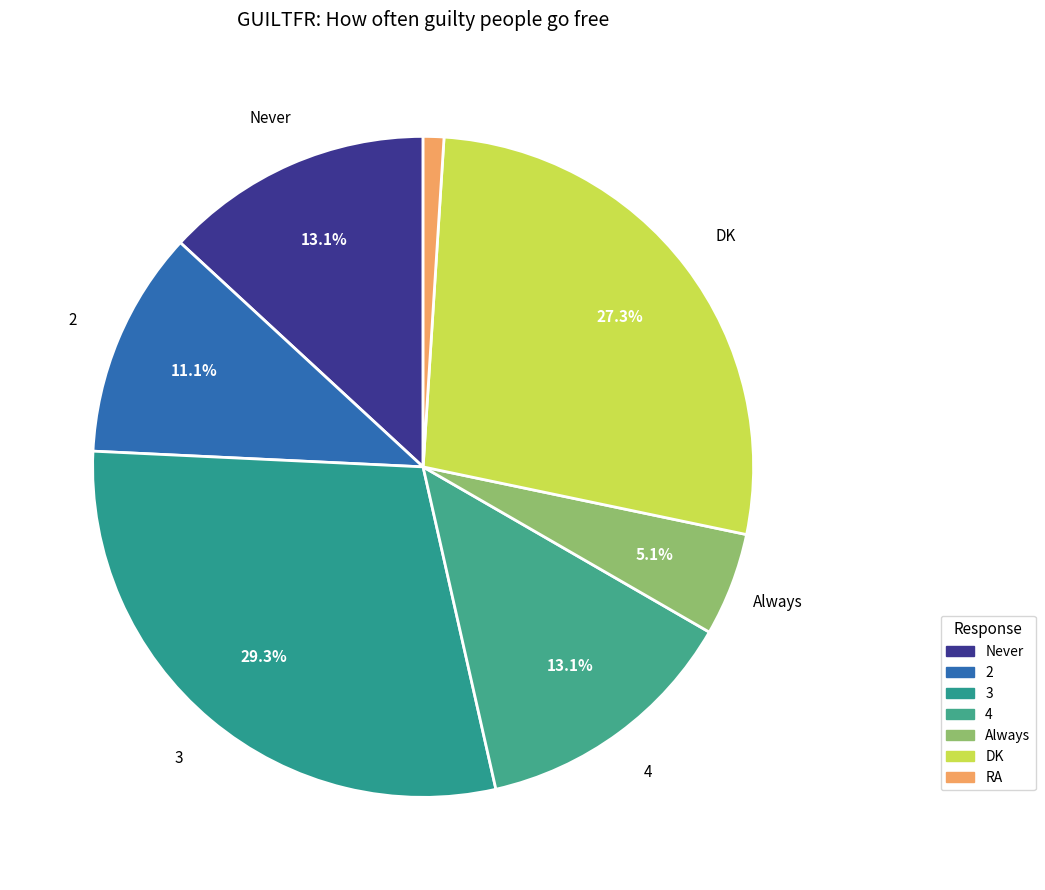

Which has a higher value, Never or 3?

3